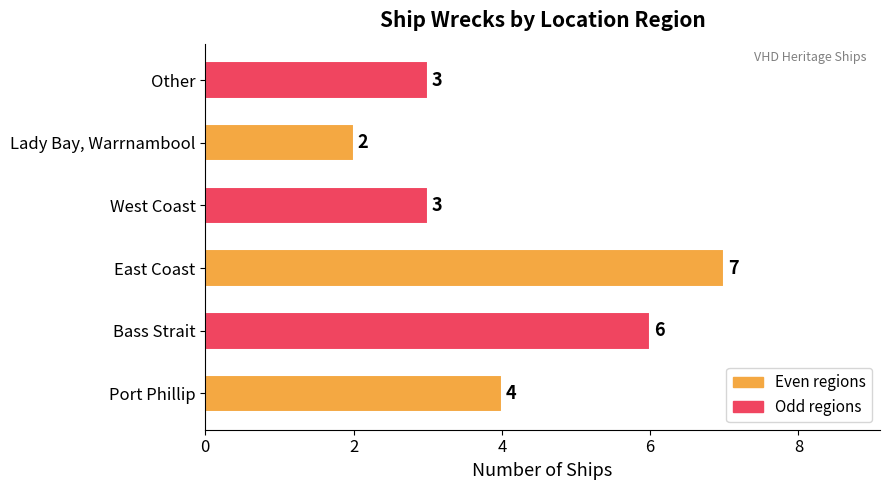

At which category does the chart reach its peak across all series?

East Coast